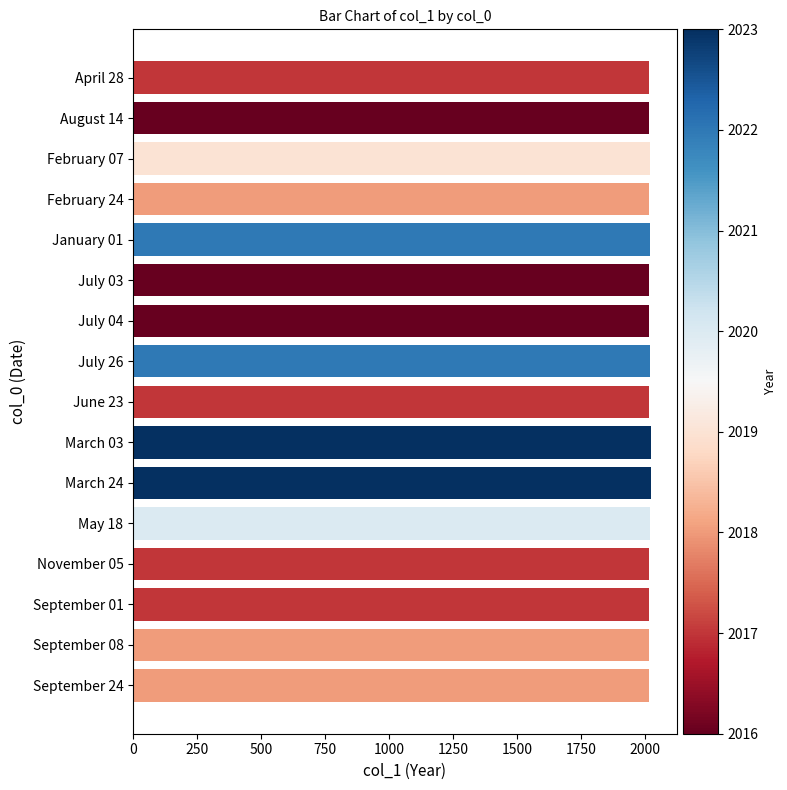

The value at September 24 is 2018. True or false?

True